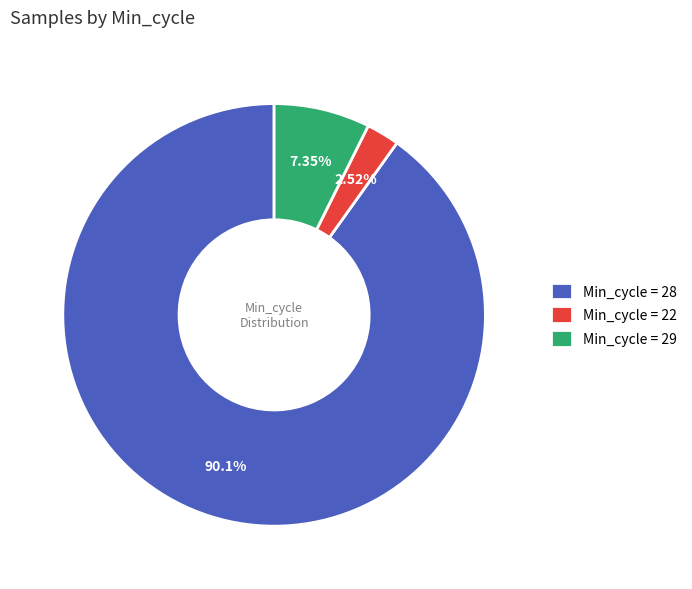

Rank the categories by value from lowest to highest.

Min_cycle = 22, Min_cycle = 29, Min_cycle = 28